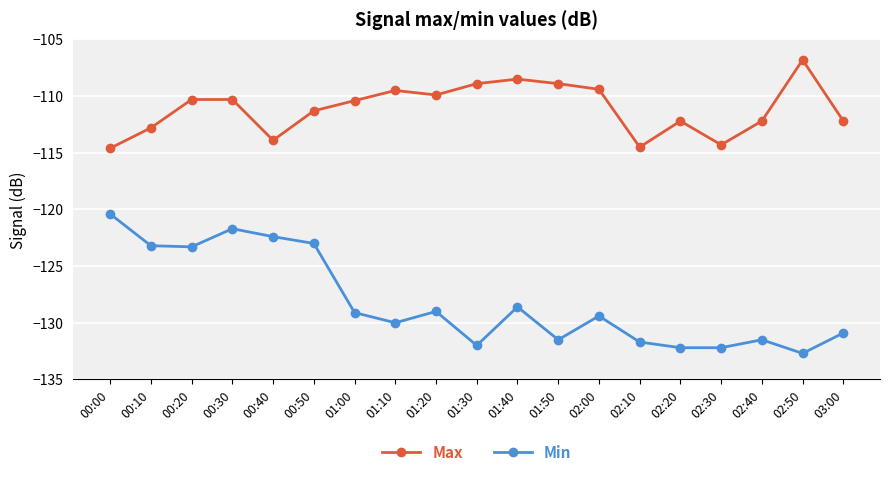

What is the label of the 12th point from the right?

01:10